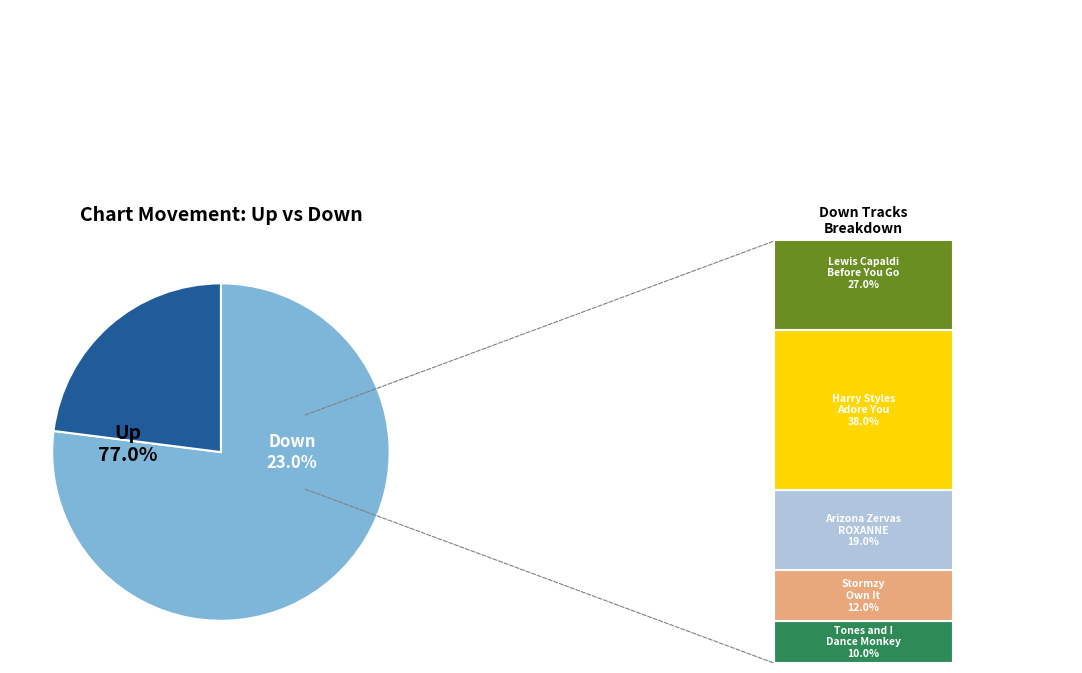

How many segments does this pie chart have?

2